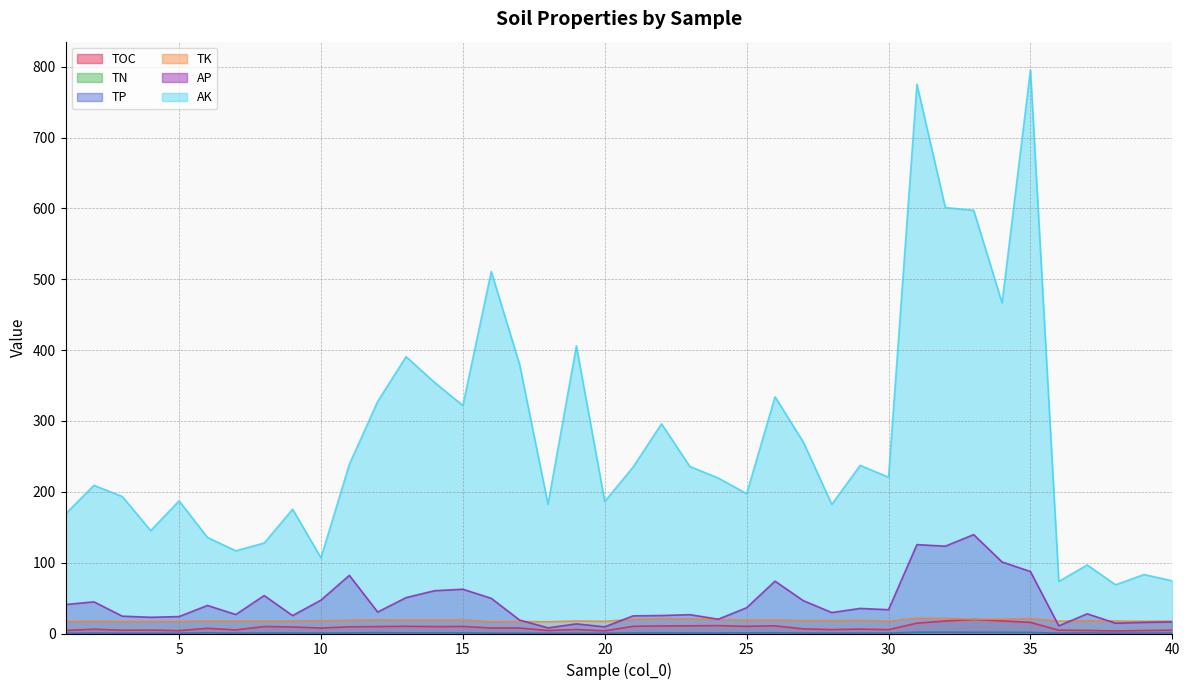

Reading left to right, transcribe all the data shown in this chart.

TOC: 1=4.4	2=6.1	3=4.6	4=4.8	5=4.1	6=7.3	7=5.1	8=9.9	9=9.2	10=7.8	11=9.5	12=9.8	13=10.2	14=9.8	15=10.0	16=7.8	17=7.8	18=4.3	19=5.7	20=3.8	21=10.2	22=10.7	23=10.9	24=11.1	25=10.1	26=10.8	27=6.5	28=5.5	29=6.2	30=5.4	31=14.6	32=17.7	33=19.7	34=17.8	35=15.7	36=4.7	37=4.4	38=3.6	39=4.2	40=4.7
TN: 1=0.4	2=0.6	3=0.4	4=0.5	5=0.3	6=0.6	7=0.5	8=0.9	9=0.7	10=0.6	11=0.9	12=0.9	13=0.9	14=0.8	15=0.8	16=0.8	17=0.7	18=0.4	19=0.5	20=0.4	21=0.9	22=1.1	23=0.9	24=0.9	25=0.8	26=1.0	27=0.5	28=0.5	29=0.5	30=0.4	31=1.5	32=1.9	33=1.5	34=1.3	35=1.3	36=0.4	37=0.3	38=0.3	39=0.3	40=0.3
TP: 1=0.3	2=0.5	3=0.4	4=0.4	5=0.4	6=1.0	7=0.5	8=0.6	9=0.5	10=0.6	11=0.7	12=1.2	13=0.8	14=0.8	15=0.8	16=0.3	17=0.3	18=0.2	19=0.3	20=0.3	21=0.7	22=0.7	23=0.7	24=0.7	25=0.9	26=1.0	27=0.6	28=0.5	29=0.7	30=0.5	31=1.8	32=1.7	33=1.7	34=1.6	35=1.5	36=0.4	37=1.0	38=0.5	39=0.5	40=0.6
TK: 1=17.0	2=17.4	3=17.0	4=17.2	5=17.2	6=17.7	7=17.4	8=17.7	9=17.7	10=18.0	11=18.8	12=19.3	13=19.0	14=19.0	15=19.2	16=16.7	17=16.9	18=16.6	19=17.7	20=17.2	21=20.1	22=21.2	23=20.8	24=19.9	25=18.8	26=19.1	27=18.3	28=18.2	29=18.7	30=17.5	31=21.7	32=21.4	33=20.1	34=20.2	35=21.3	36=17.4	37=18.1	38=17.8	39=17.3	40=17.6
AP: 1=40.9	2=44.7	3=24.5	4=22.9	5=23.9	6=39.6	7=26.8	8=53.6	9=25.3	10=47.1	11=82.1	12=30.3	13=50.7	14=60.4	15=62.5	16=49.7	17=19.0	18=8.0	19=13.6	20=9.4	21=24.9	22=25.4	23=26.6	24=20.2	25=36.4	26=73.9	27=46.3	28=29.6	29=35.4	30=33.6	31=125.5	32=123.3	33=139.6	34=101.0	35=87.5	36=10.8	37=27.8	38=14.6	39=15.7	40=16.4
AK: 1=169.0	2=209.2	3=193.4	4=145.2	5=187.3	6=135.7	7=116.8	8=127.8	9=175.4	10=107.0	11=238.9	12=327.8	13=390.8	14=354.6	15=321.9	16=511.1	17=379.6	18=182.4	19=406.0	20=186.4	21=235.1	22=296.0	23=235.7	24=219.6	25=197.4	26=334.2	27=270.0	28=182.3	29=237.4	30=220.6	31=775.4	32=601.3	33=597.5	34=466.7	35=795.7	36=73.5	37=96.8	38=68.8	39=83.3	40=74.4